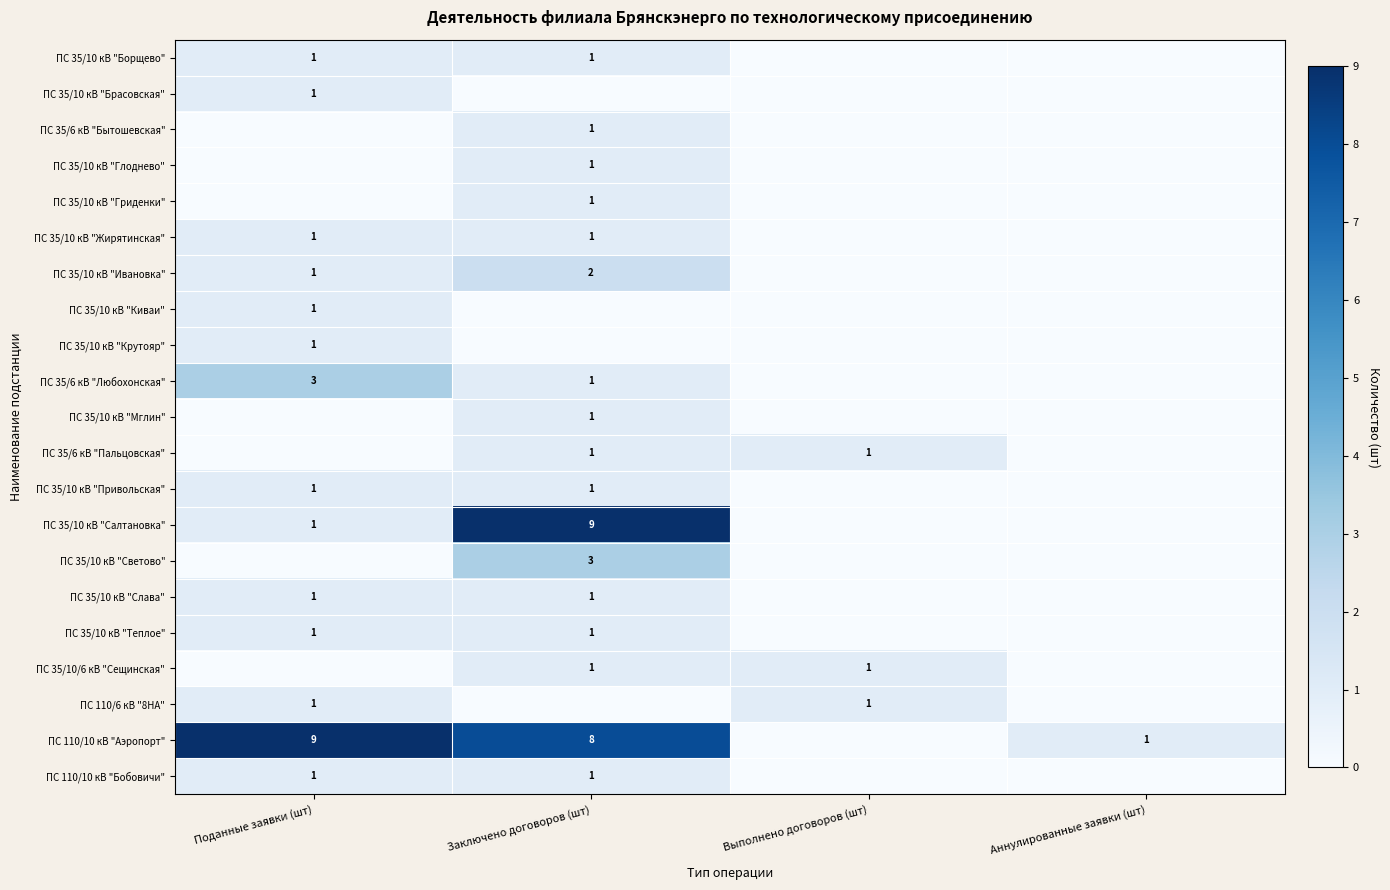

Is the value of ПС 35/10 кВ "Привольская" at Заключено договоров (шт) greater than the value of ПС 35/10 кВ "Салтановка" at Заключено договоров (шт)?

No